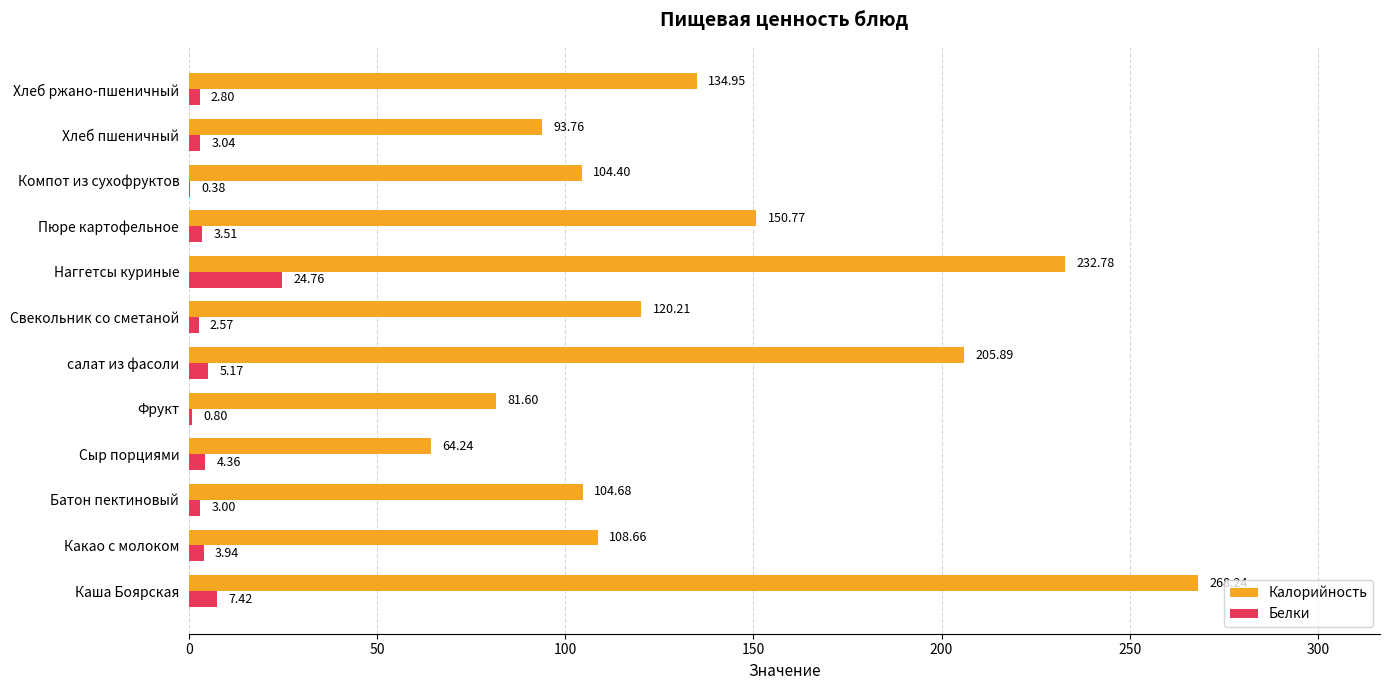

Which series has the largest range (max minus min)?

Калорийность